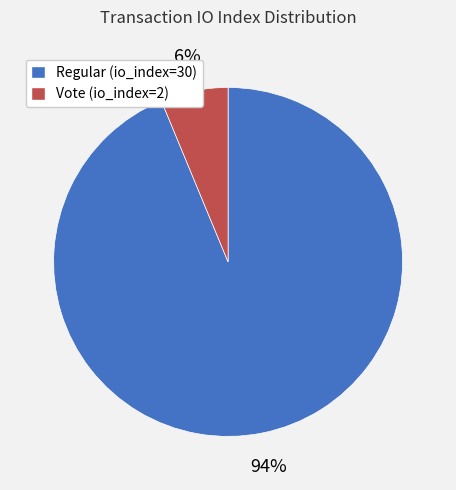

Is there any slice that represents more than half of the pie?

Yes